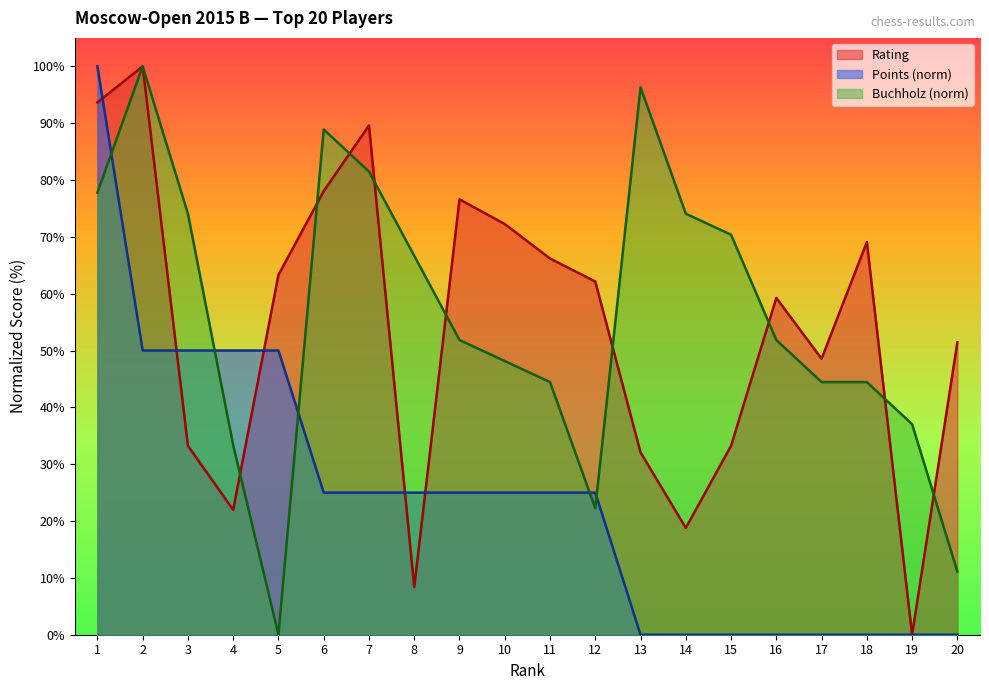

Which series changed the most between 2 and 15?

Rating